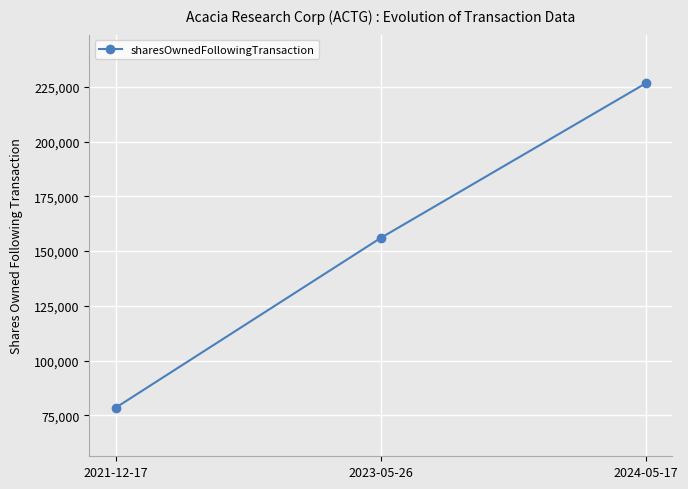

At which label is the value closest to 152580?

2023-05-26